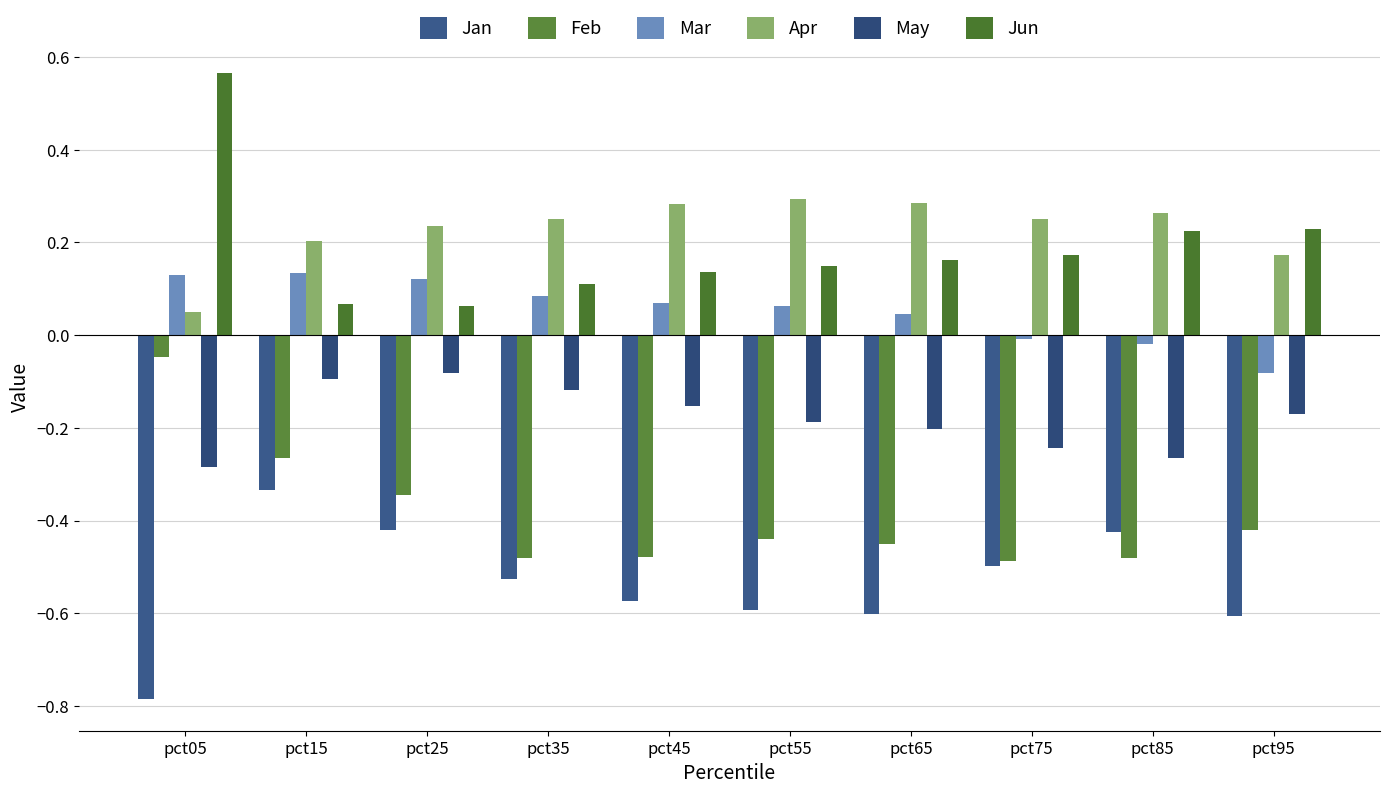

Is it true that Jun equals 0.1 at pct65?

False